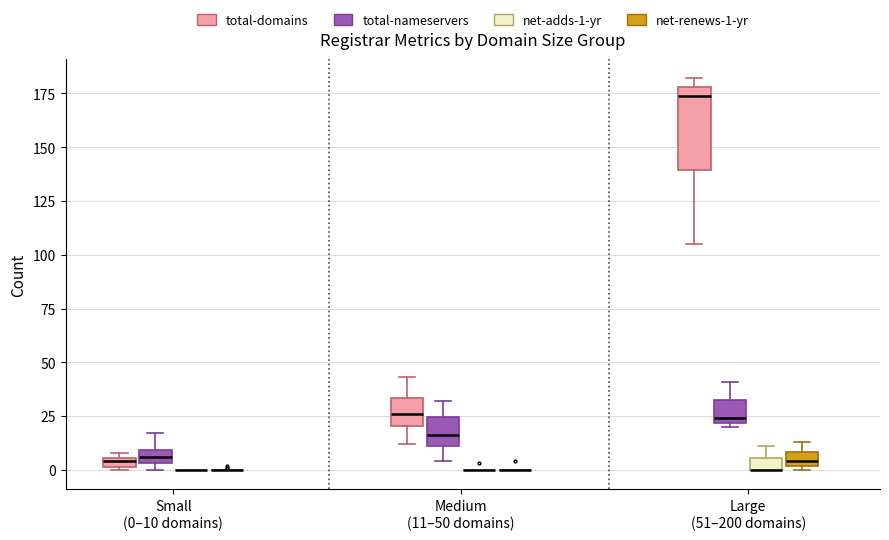

Where is the lower edge of the box for Small (0–10 domains) (total-domains) on the y-axis? The values are not printed on the chart, so give them approximately, as read against the axis.

0